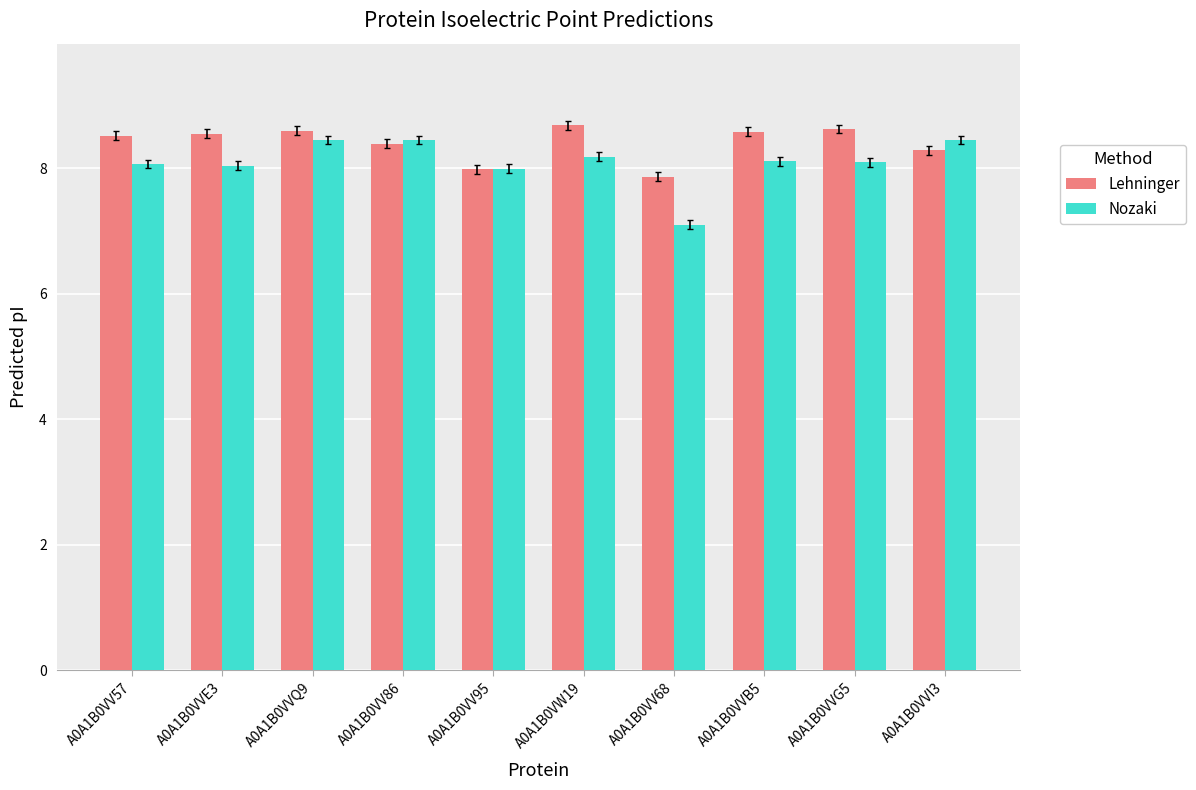

What is the maximum value for Lehninger?

8.7